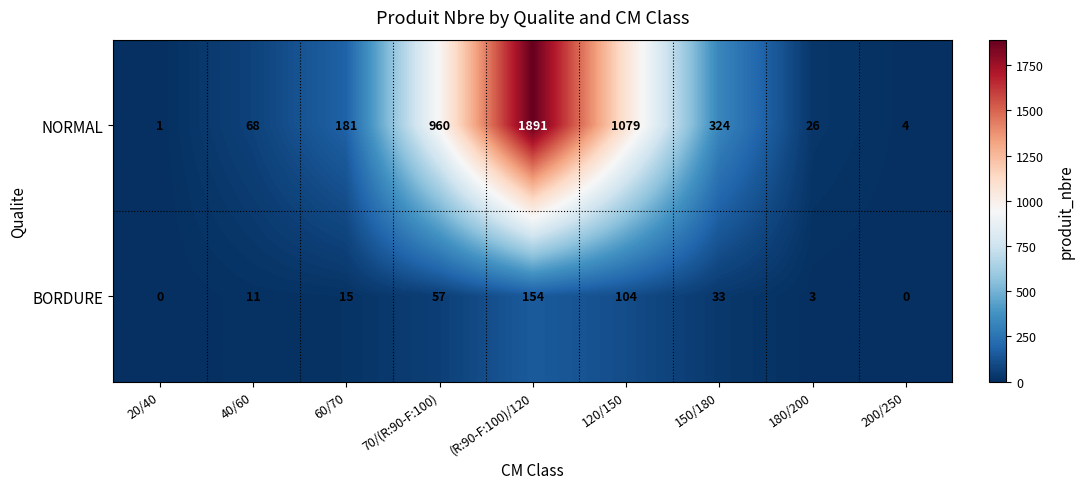

Rank the series by their average value, from highest to lowest.

NORMAL, BORDURE